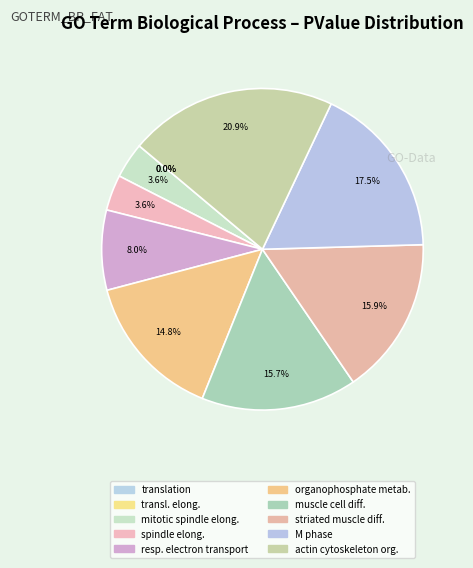

What is the largest slice in the pie chart?

actin cytoskeleton organization